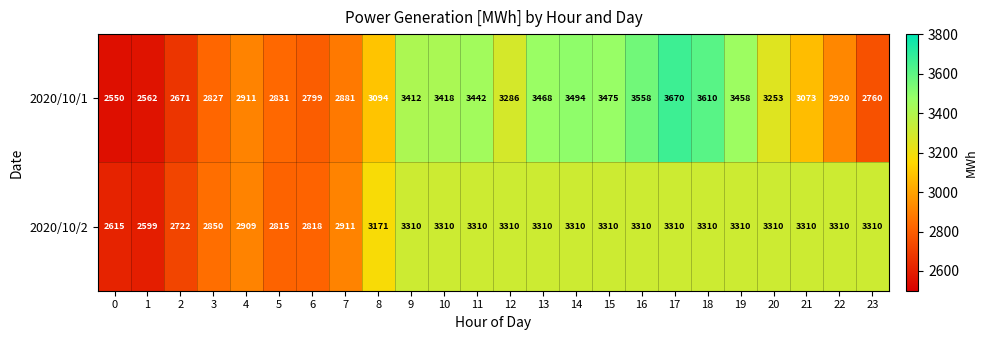

What is the sum of all 2020/10/1 values?

75423